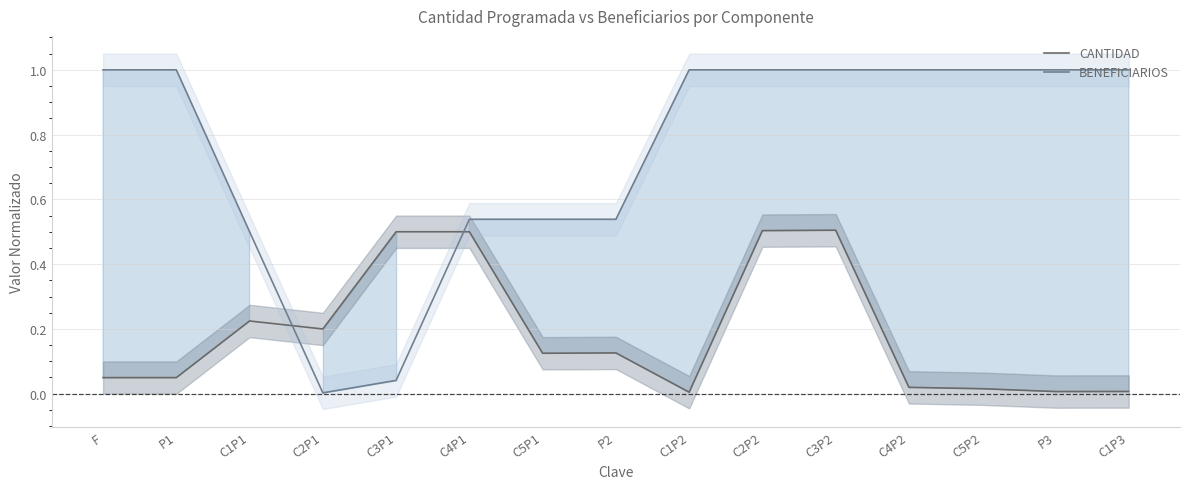

Where do BENEFICIARIOS and CANTIDAD first cross each other?

C1P1 and C2P1